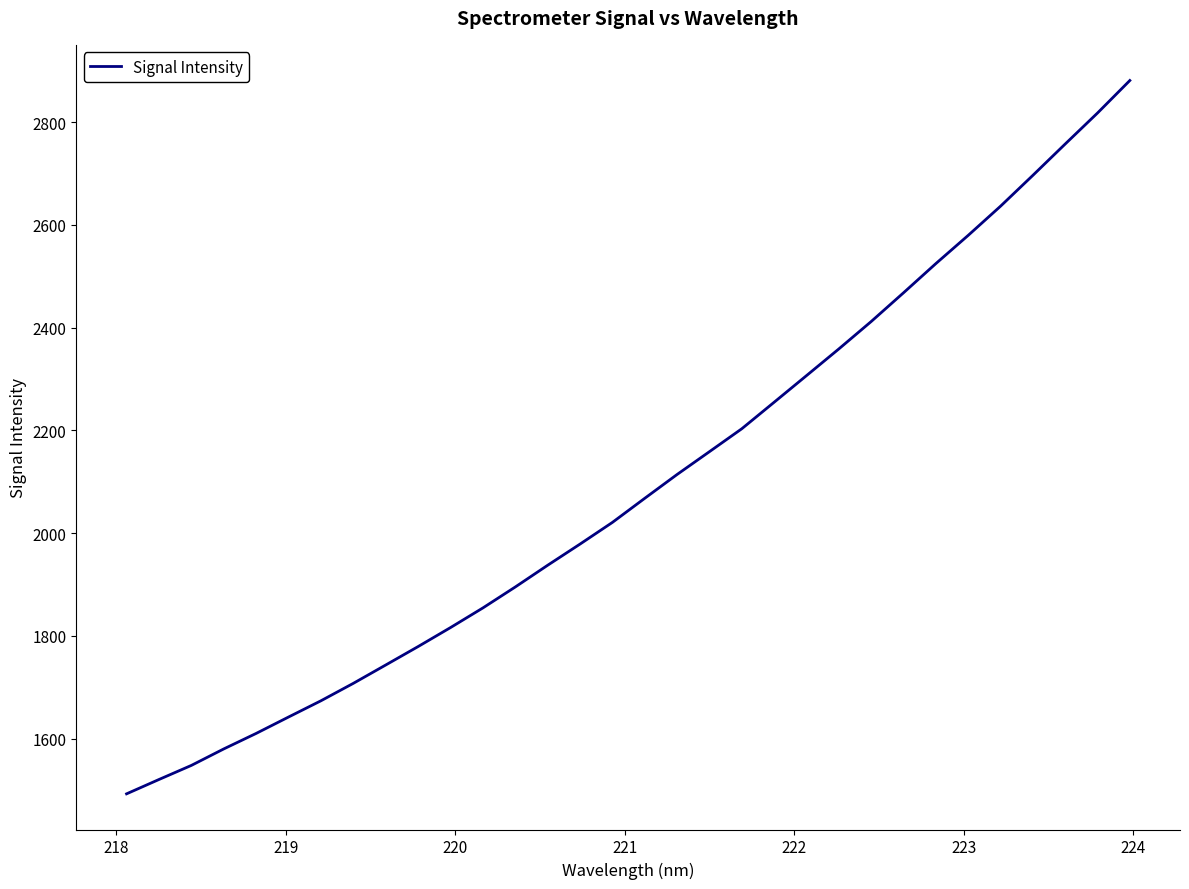

What is the maximum value shown in the chart?

2881.0